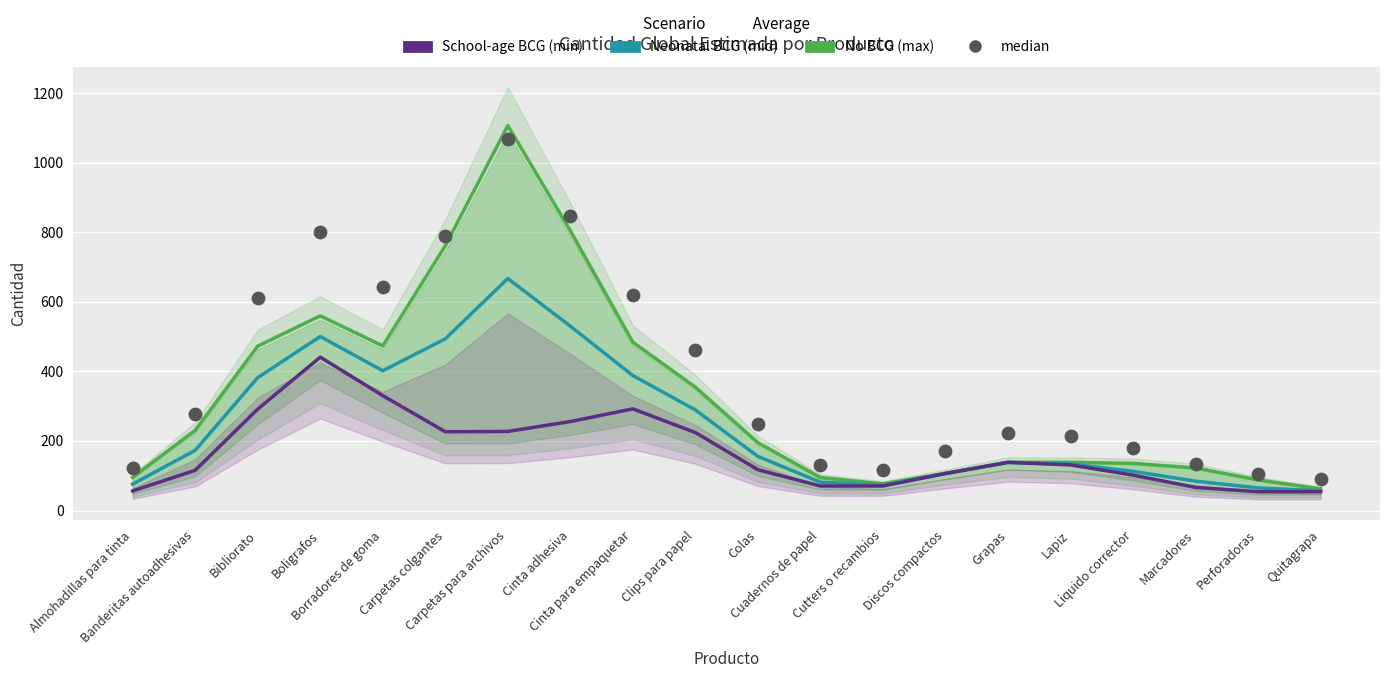

Which series has the largest Y range (max minus min)?

No BCG (max)